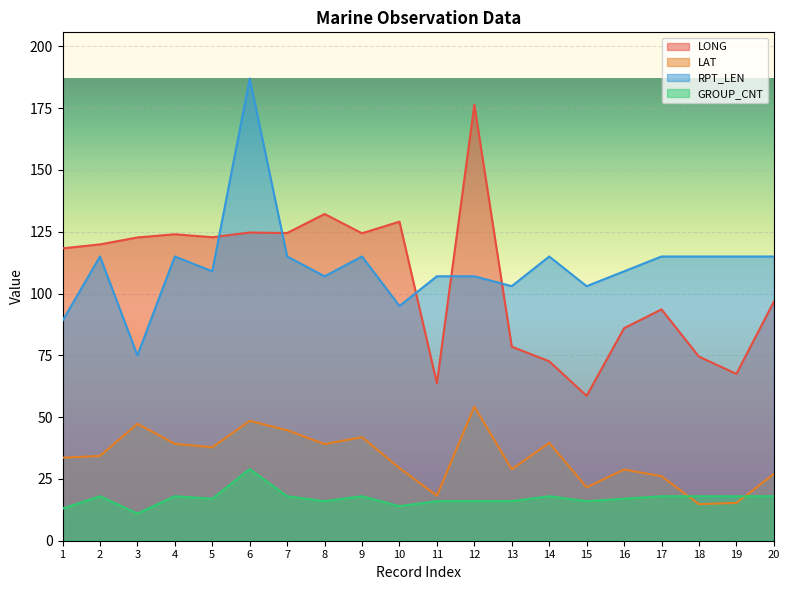

What is the sum of all LONG values?

2110.7